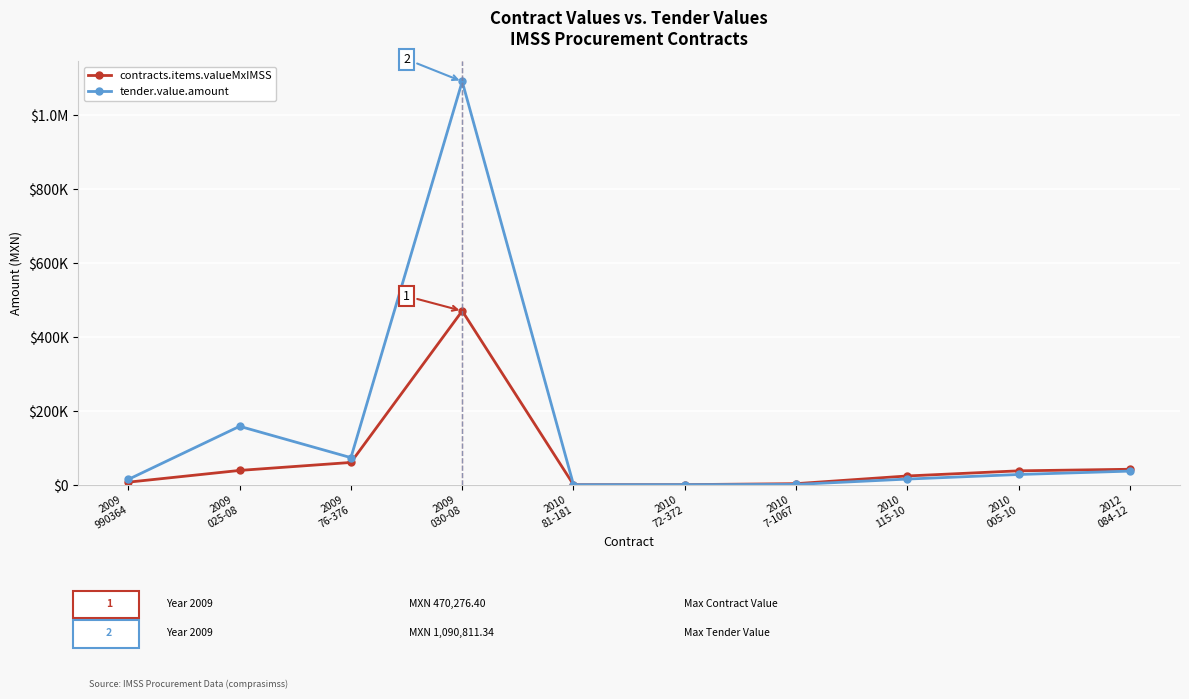

Reading left to right, extract all data points from this chart.

contracts.items.valueMxIMSS: 7245.0	38952.8	60530.2	470276.4	349.6	521.7	3150.6	23990.2	37857.3	42108.0
tender.value.amount: 14720.0	158286.0	73485.0	1090811.3	349.6	521.7	1044.0	15597.5	27964.7	37099.9